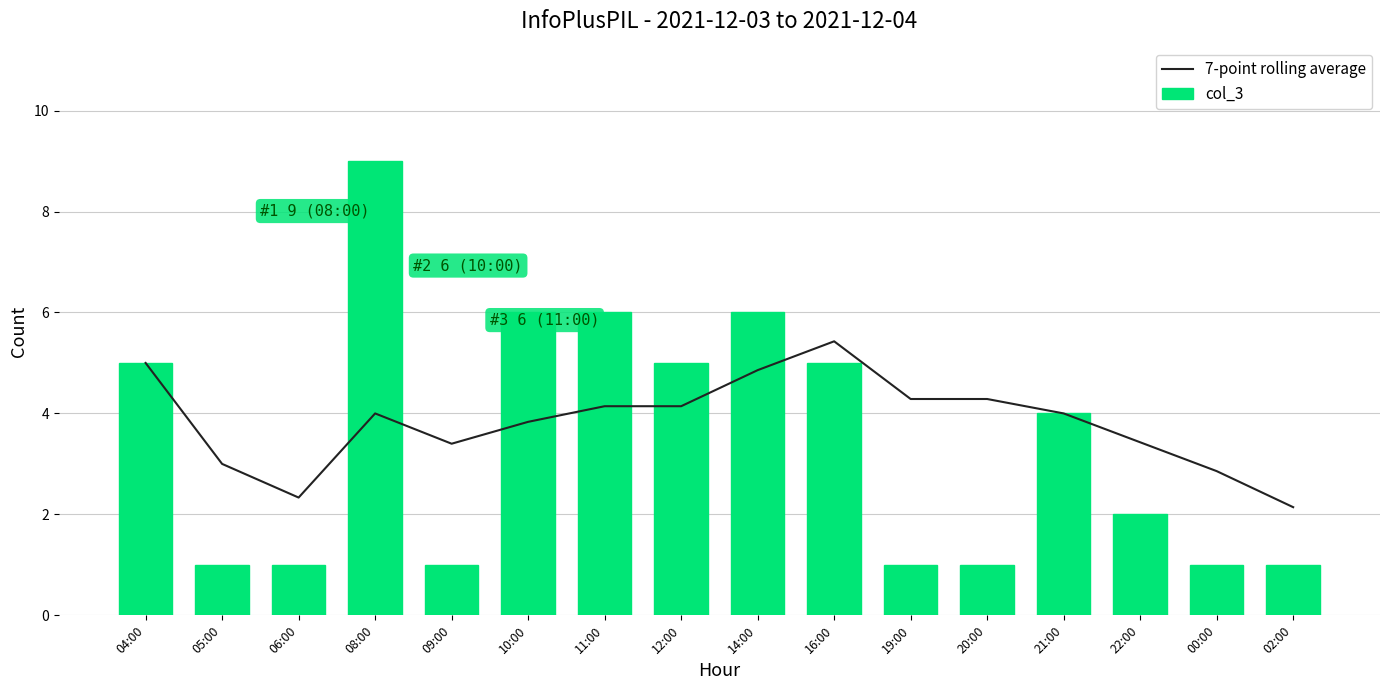

Rank the series at 08:00 from highest to lowest value.

col_3, 7-point rolling average